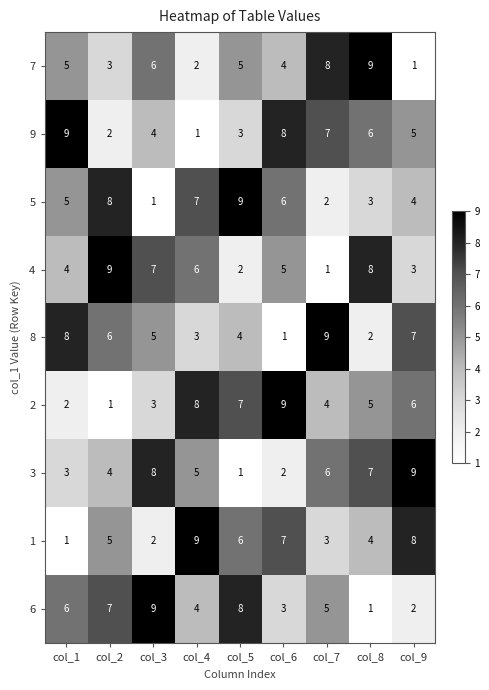

What is the maximum value shown in the chart?

9